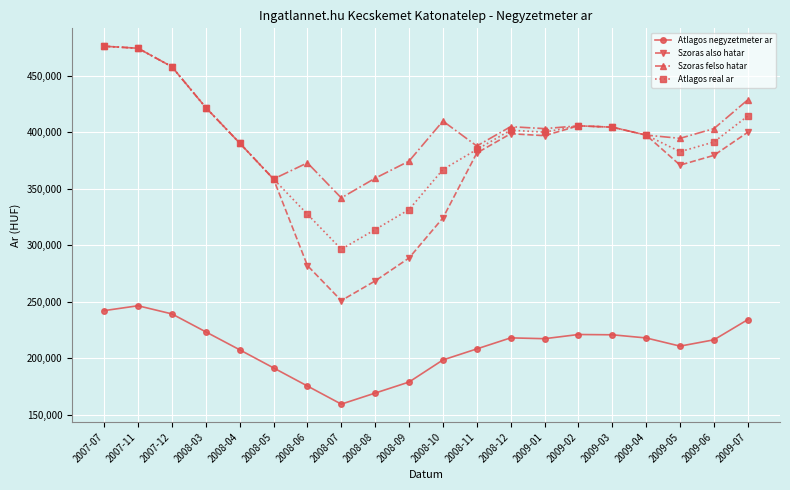

How many lines are shown in the chart?

4